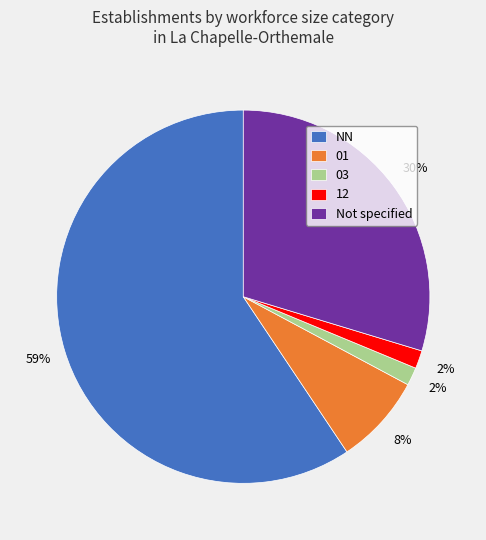

To the nearest percent, what portion does 12 represent?

2%